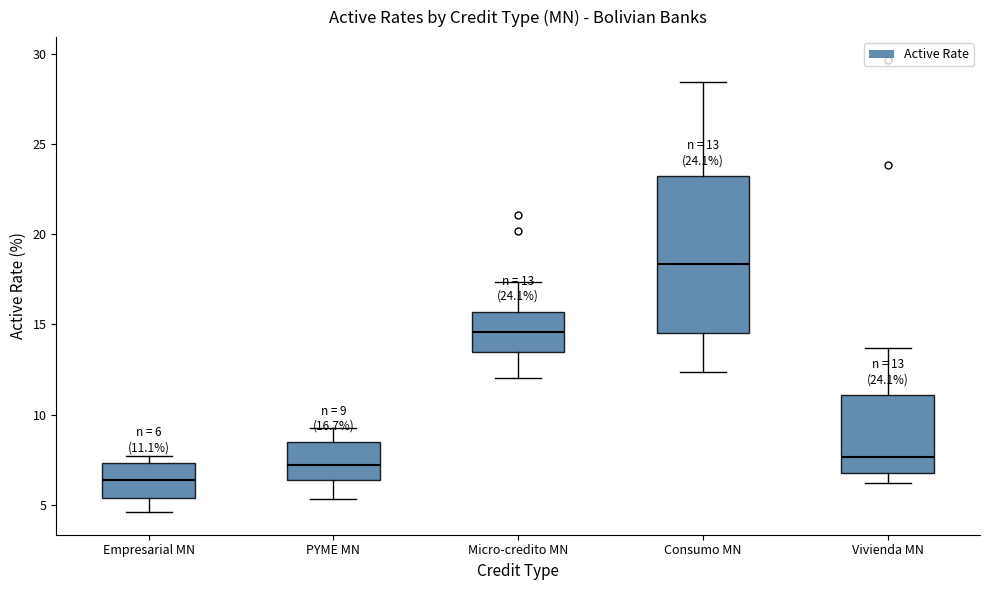

Which box's median line is the highest?

Consumo MN